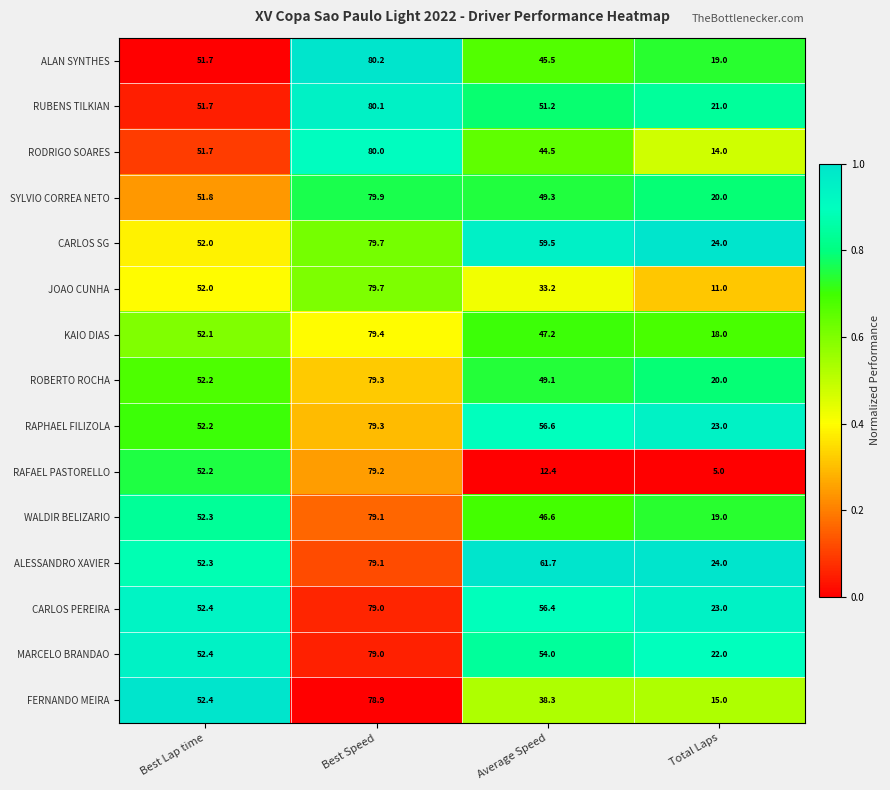

Rank the series at Average Speed from lowest to highest value.

RAFAEL PASTORELLO, JOAO CUNHA, FERNANDO MEIRA, RODRIGO SOARES, ALAN SYNTHES, WALDIR BELIZARIO, KAIO DIAS, ROBERTO ROCHA, SYLVIO CORREA NETO, RUBENS TILKIAN, MARCELO BRANDAO, CARLOS PEREIRA, RAPHAEL FILIZOLA, CARLOS SG, ALESSANDRO XAVIER